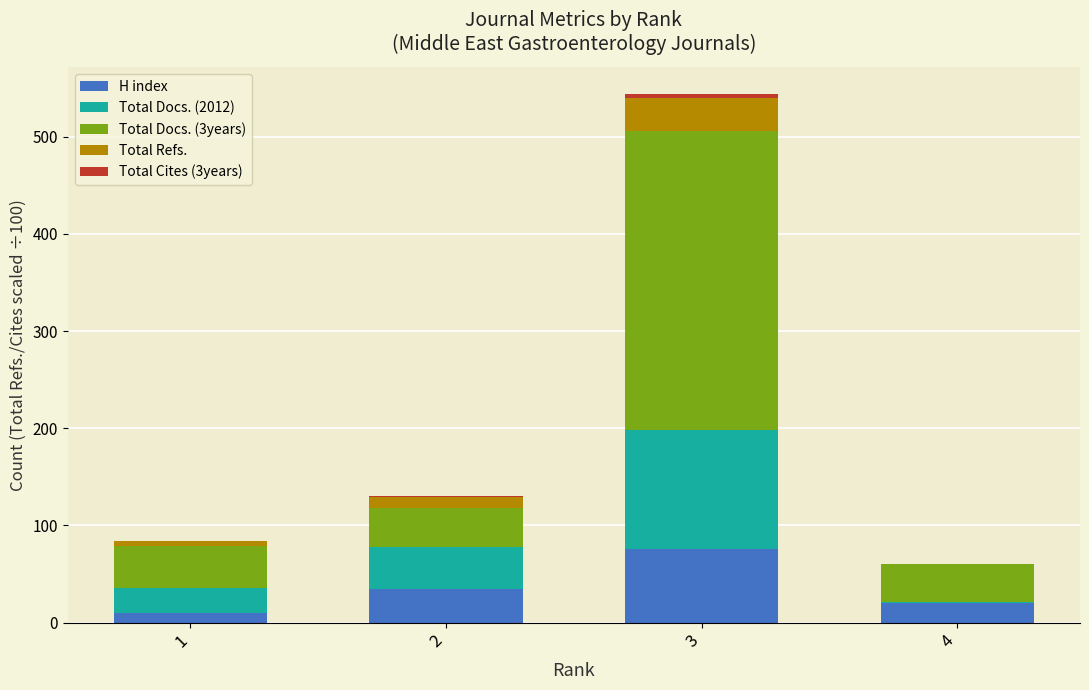

At which category is the sum across all series the highest?

3